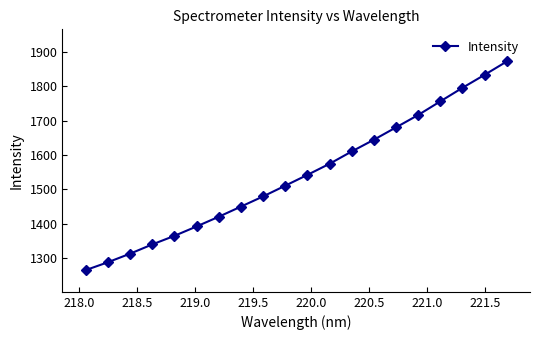

How many data points are above 1542?

10